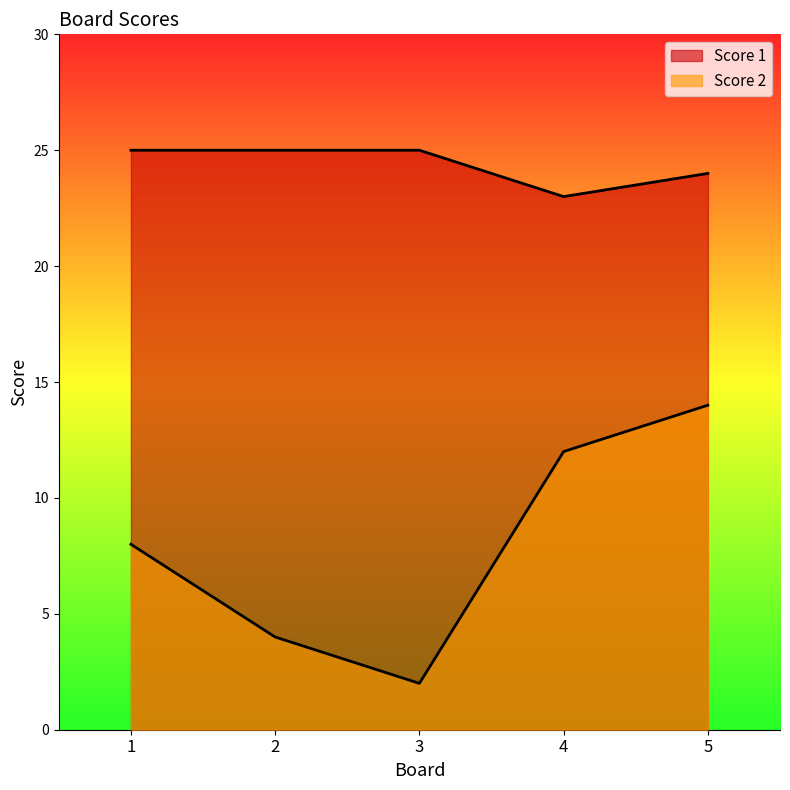

What is the difference between the maximum and minimum values in the Score 1 series?

2